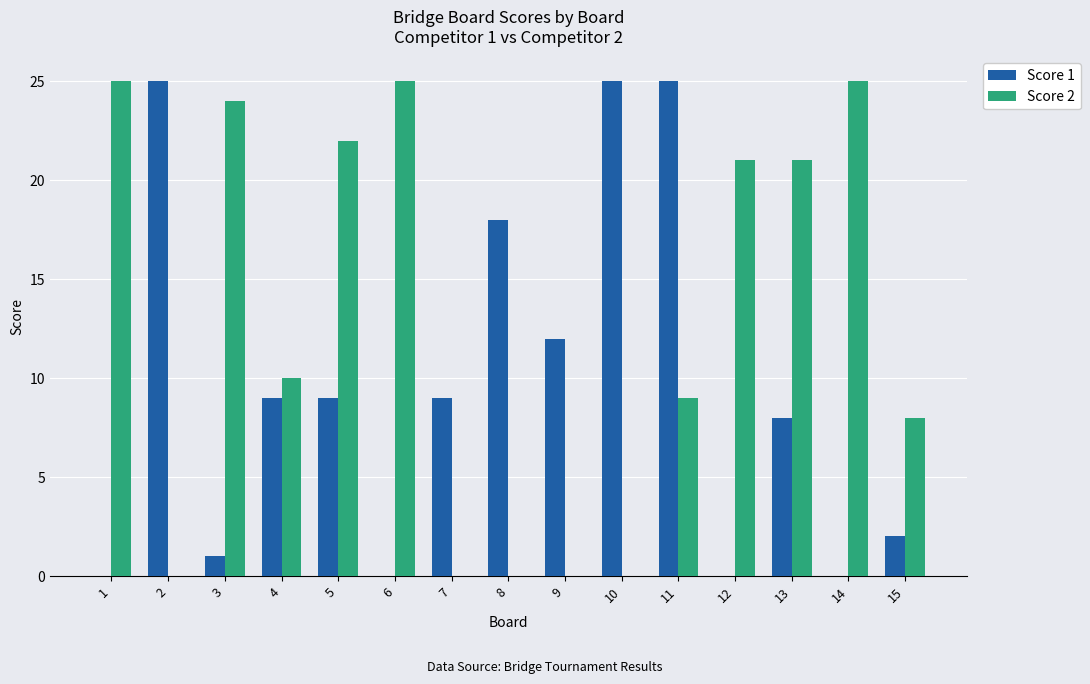

Between 3 and 9, which series saw the biggest shift?

Score 2